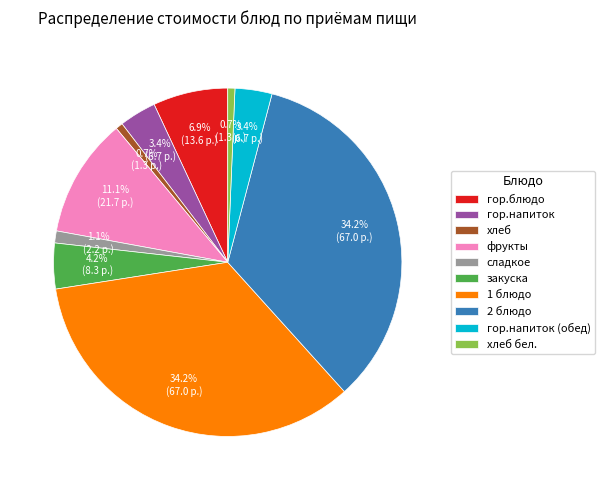

Count the number of slices in the pie.

10